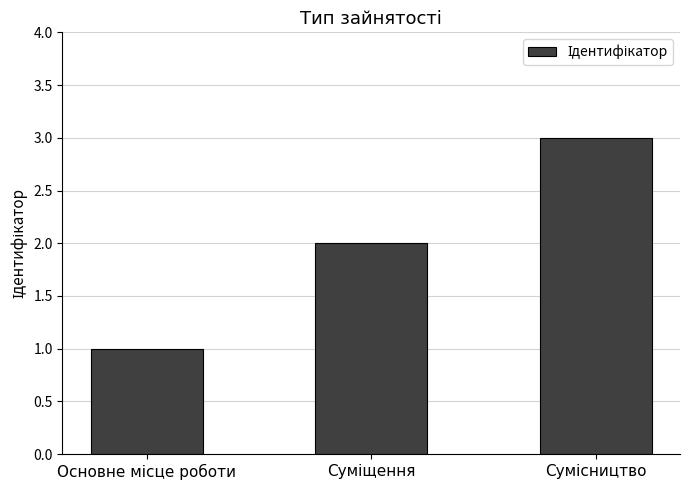

What is the greatest value displayed?

3